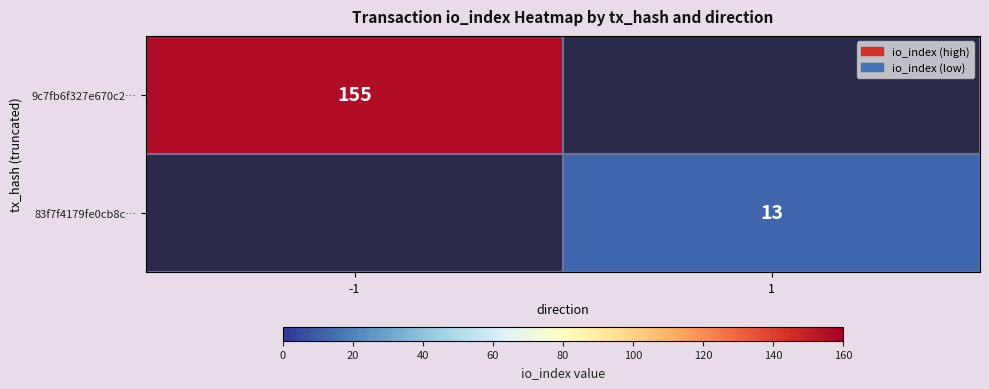

Is the value of 9c7fb6f327e670c2… at -1 greater than the value of 83f7f4179fe0cb8c… at 1?

Yes